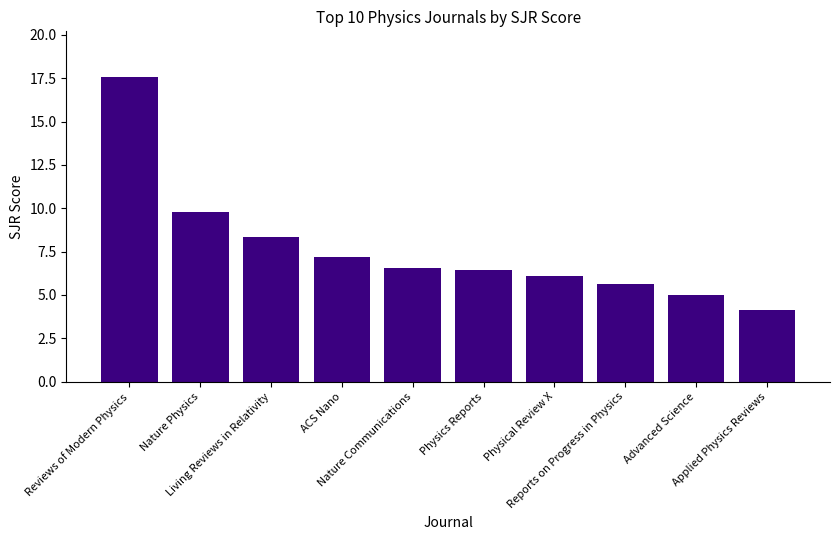

At which label is the value closest to 10?

Nature Physics